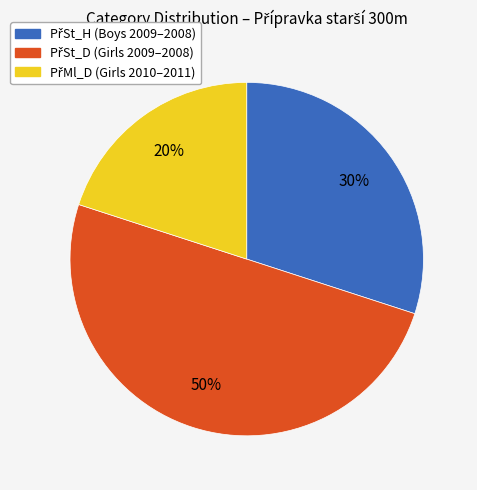

Count the number of slices in the pie.

3